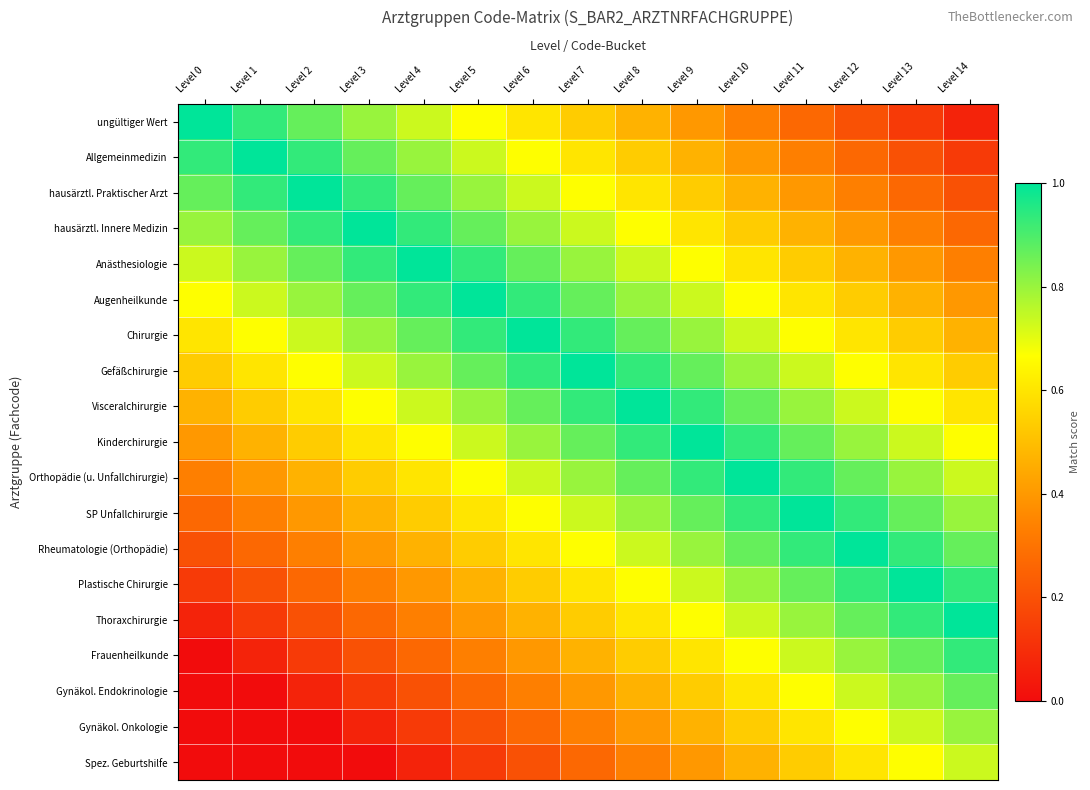

Count the number of categories in the chart.

15